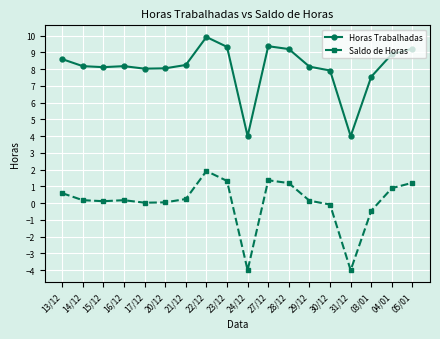

List the series in order of their overall mean, lowest first.

Saldo de Horas, Horas Trabalhadas